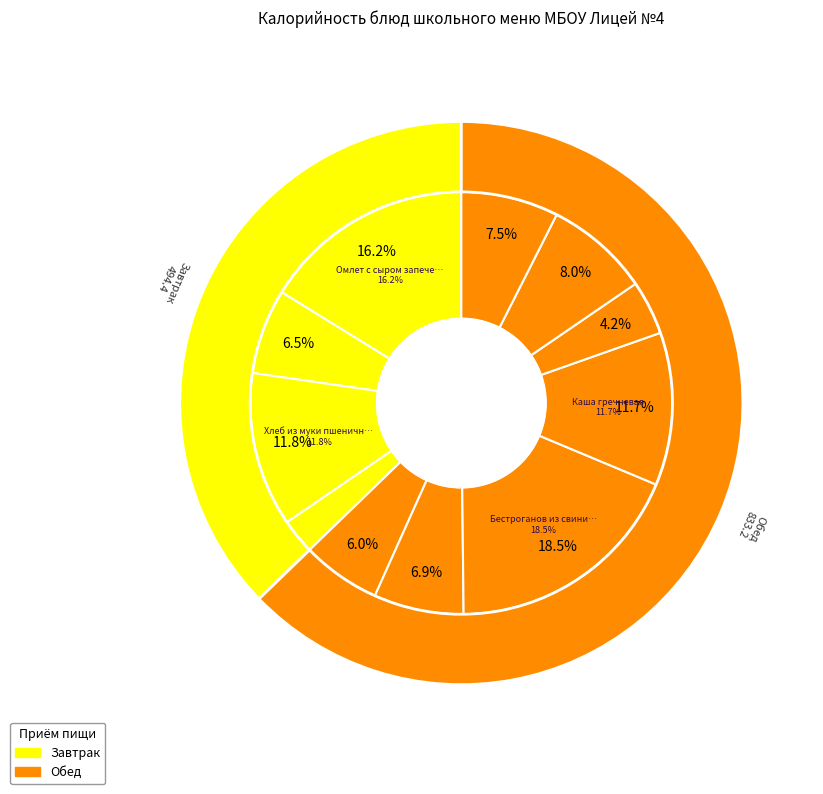

Combined, do Хлеб из муки пшеничной and Кондитерское изделие account for over 50%?

No